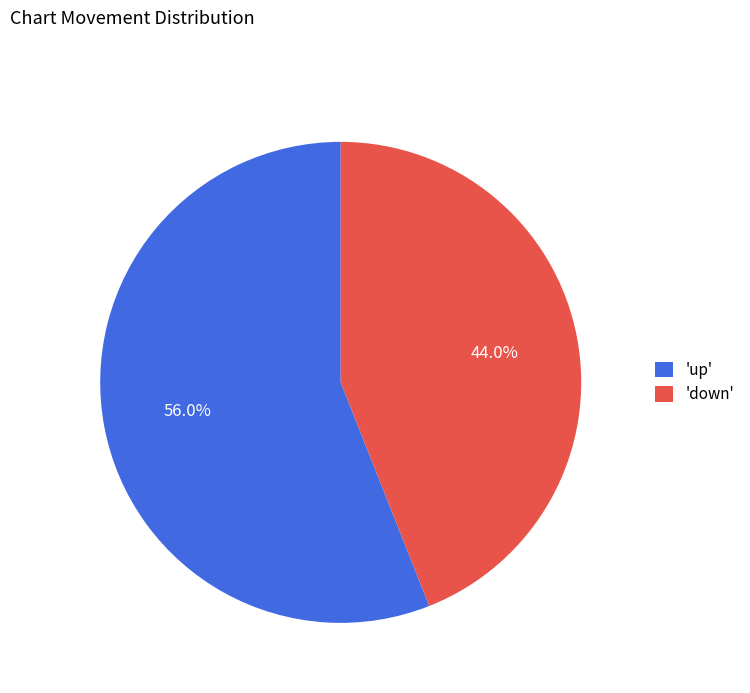

Rank the categories by value from highest to lowest.

'up', 'down'